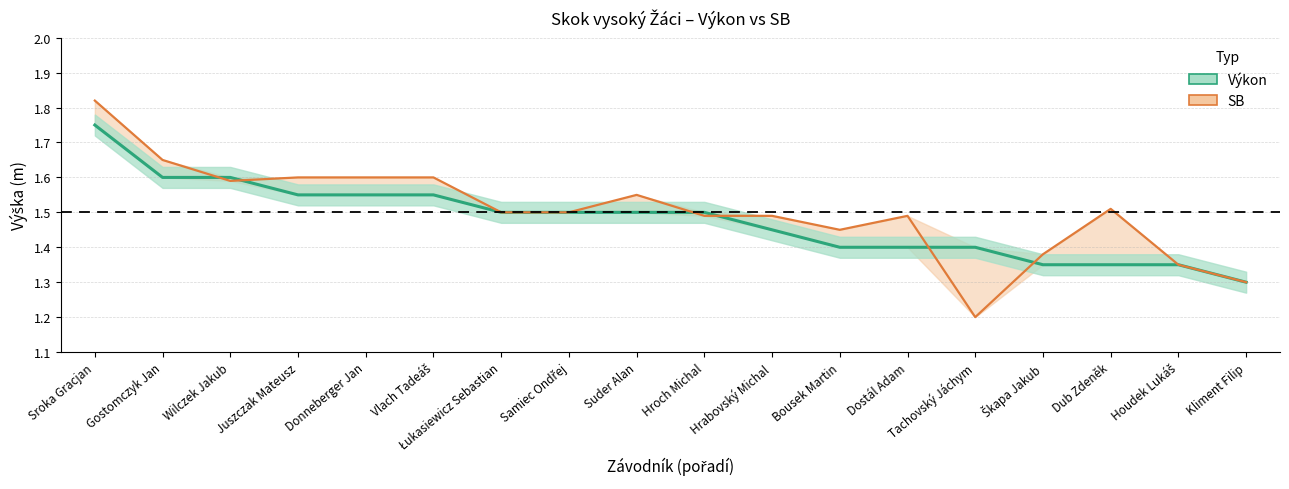

The SB series shows 1.4 at Houdek Lukáš. True or false?

True